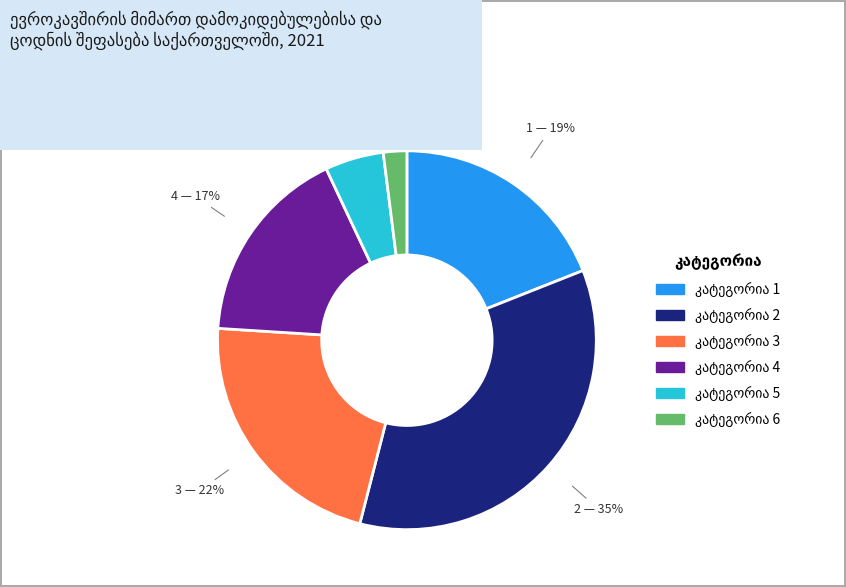

To the nearest percent, what is the difference between the largest and smallest slice percentages?

33%